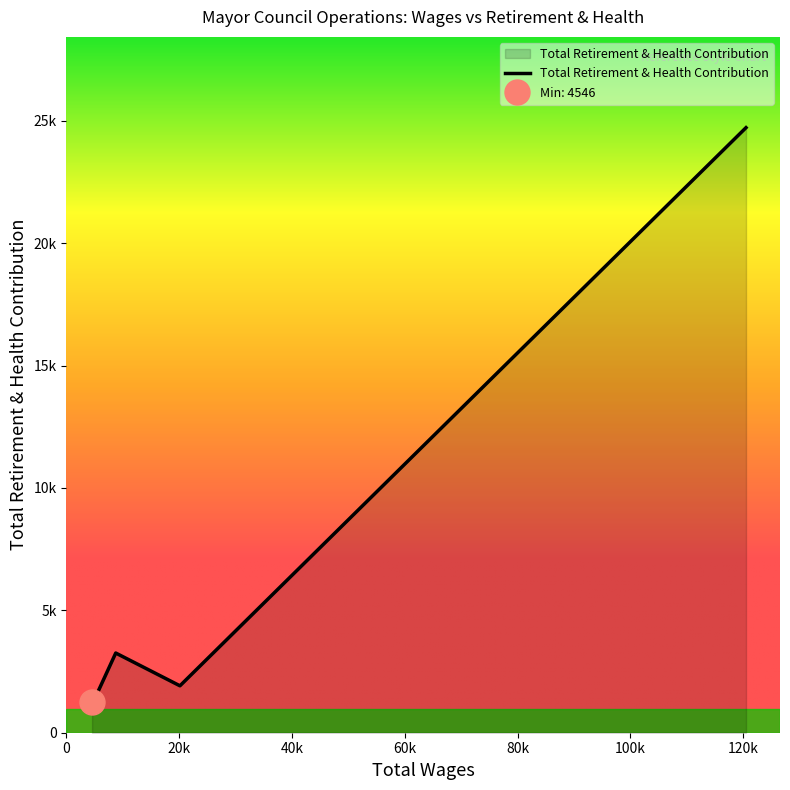

The value at 20132.0 is 967. True or false?

False